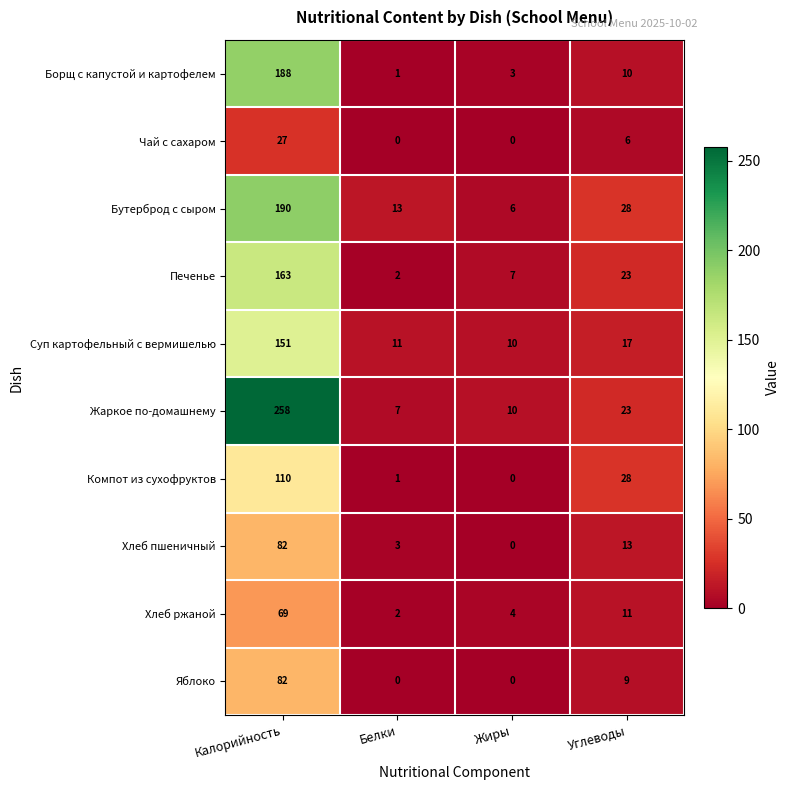

Between Жиры and Углеводы, which series saw the biggest shift?

Компот из сухофруктов